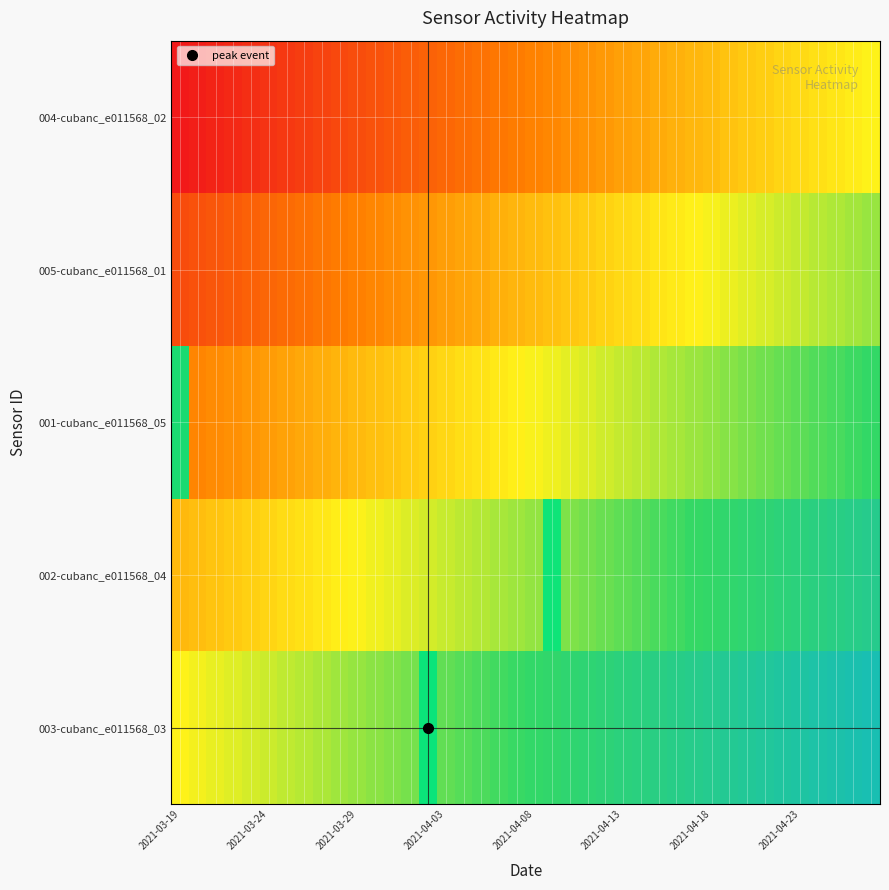

Which category has the lowest value across all series?

2021-03-19